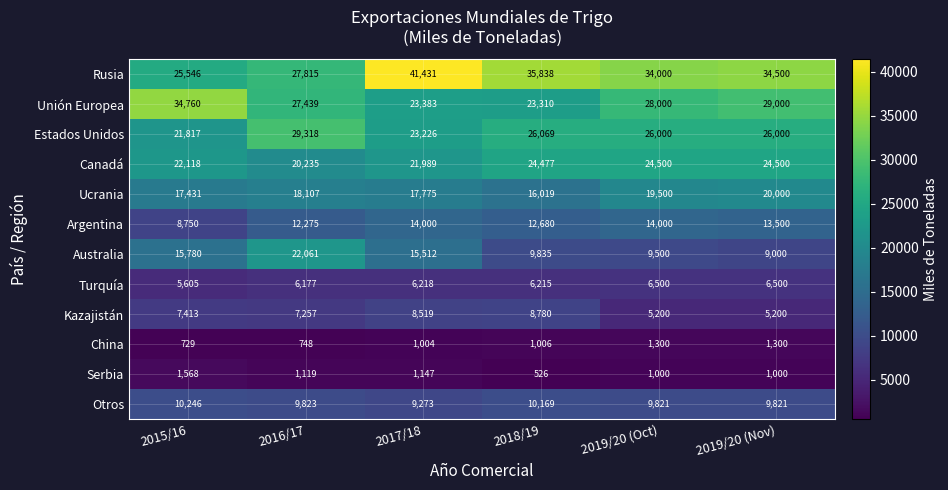

The Kazajistán series shows 2990 at 2016/17. True or false?

False